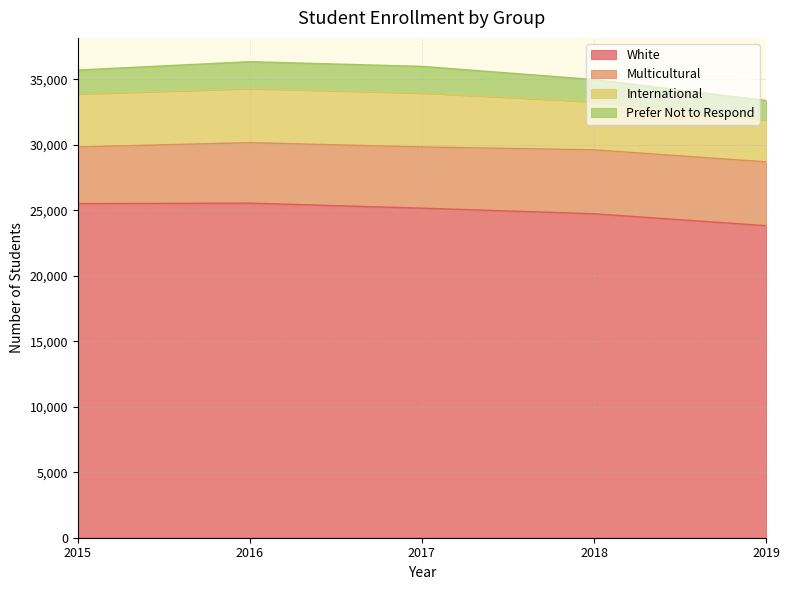

Does the chart have visible grid lines?

Yes